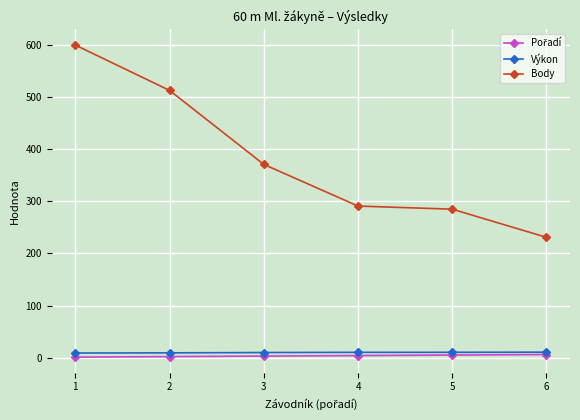

Is it true that Body equals 285.0 at 5?

True